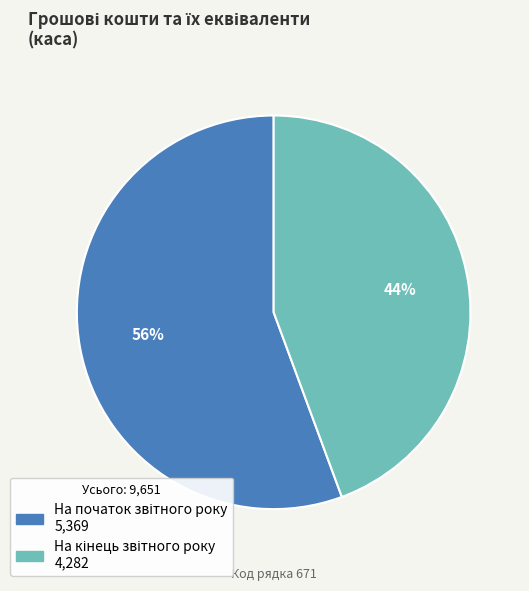

How many segments does this pie chart have?

2